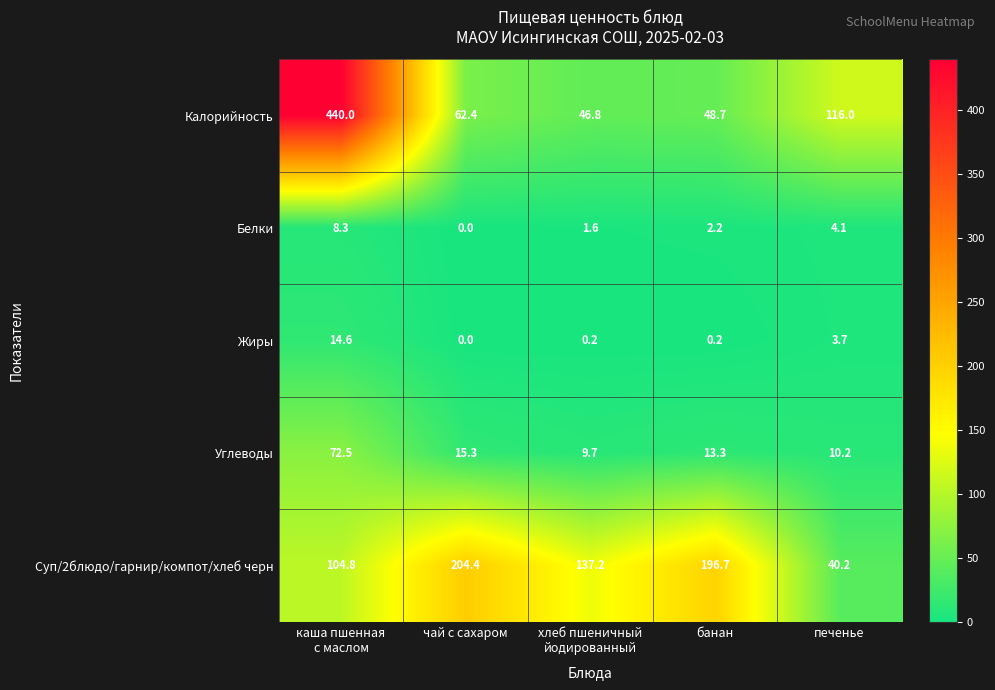

At how many categories does at least one series exceed 438?

1